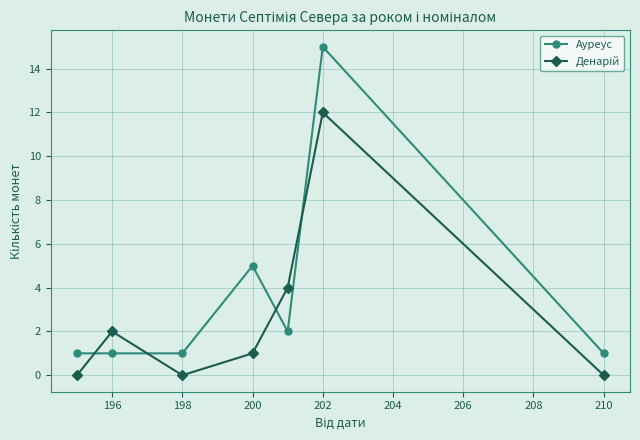

What is the average value of the Ауреус series?

4